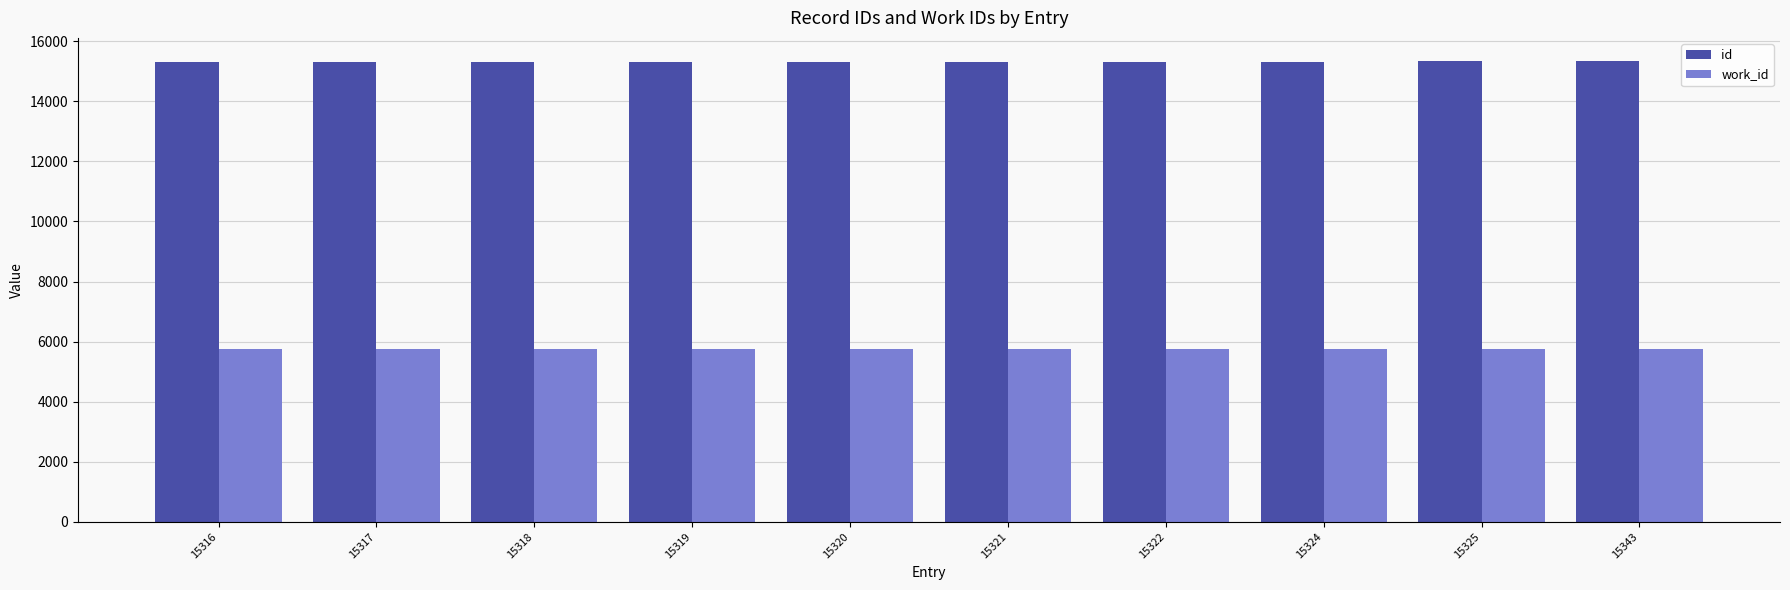

Which series has the largest total across all categories?

id